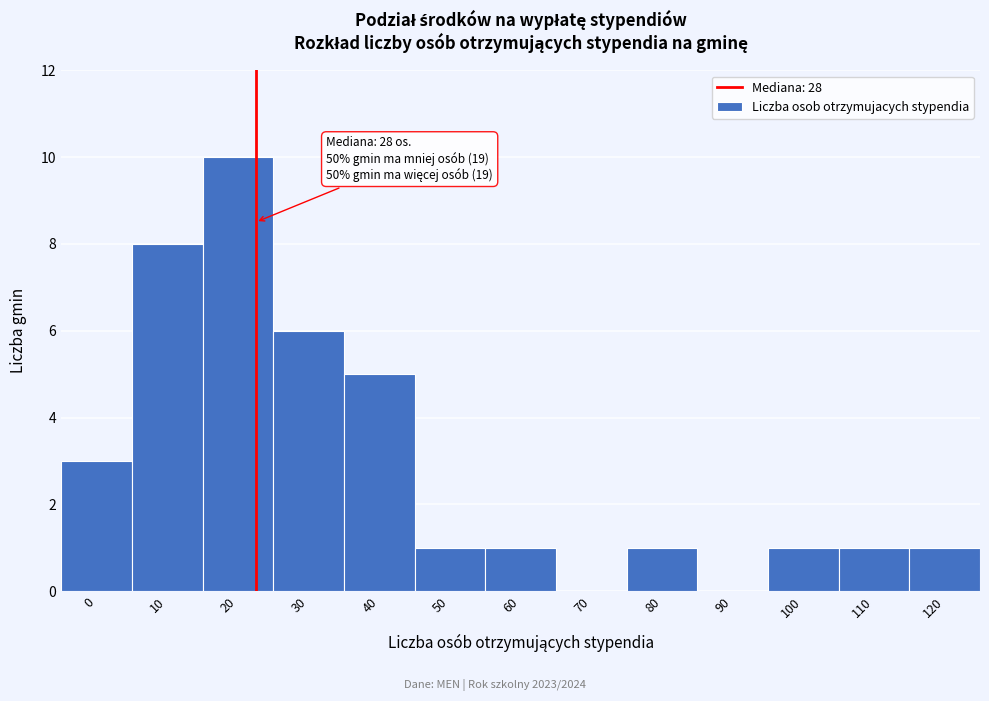

Reading right to left, list all the values displayed in this chart.

120=1	110=1	100=1	90=0	80=1	70=0	60=1	50=1	40=5	30=6	20=10	10=8	0=3